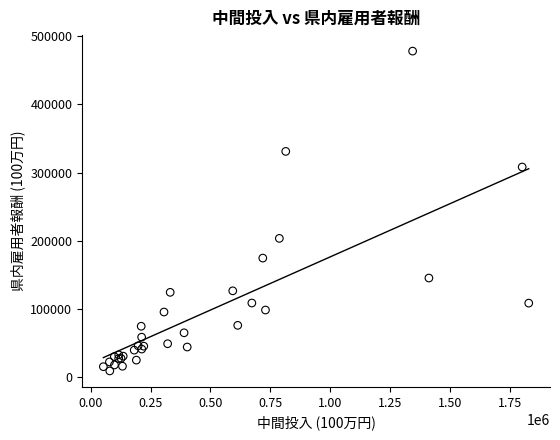

What Y value in the scatter plot is closest to 243457?

203257